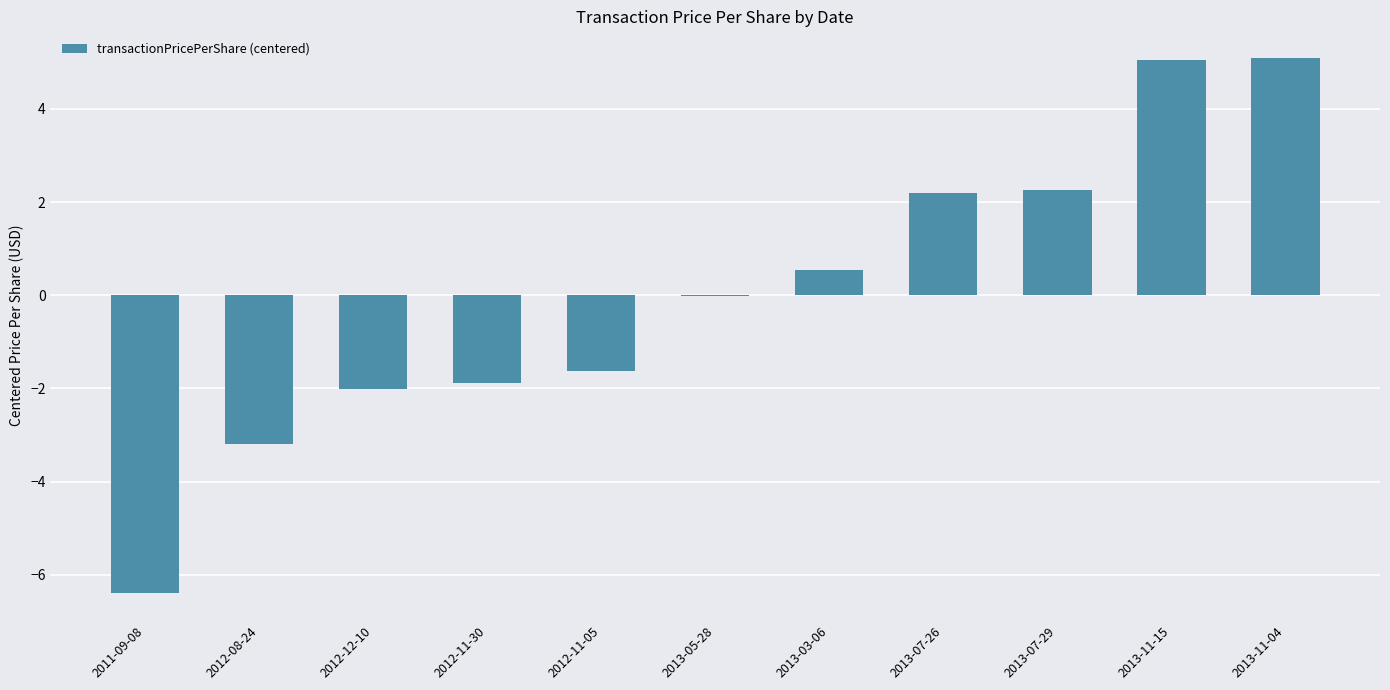

Which has a higher value, 2011-09-08 or 2012-11-05?

2012-11-05